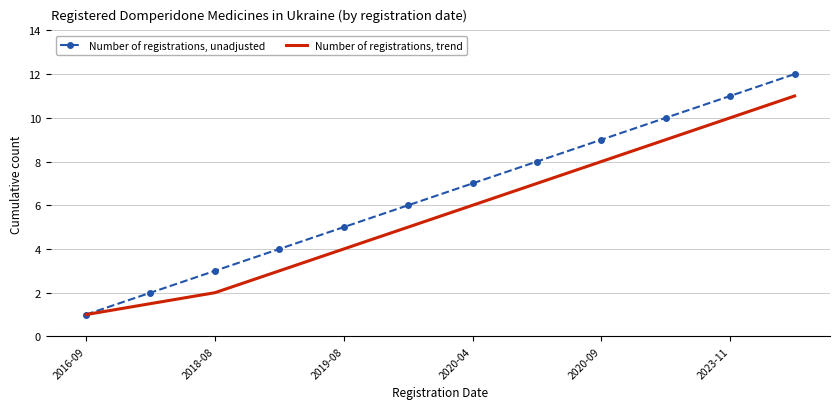

What is the smallest value displayed?

1.0